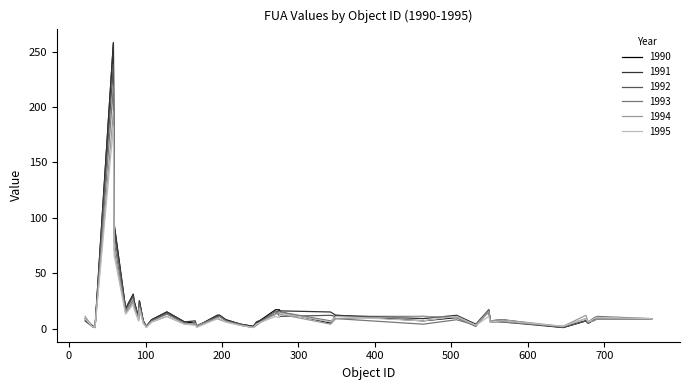

What is the maximum value shown in the chart?

258